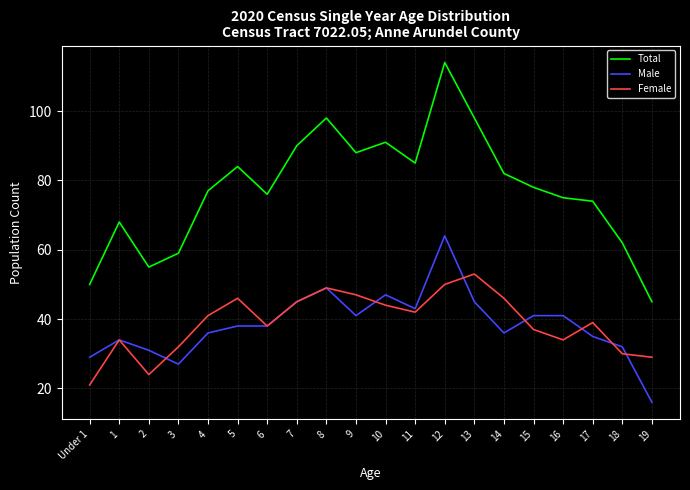

Rank the series by their maximum value, from highest to lowest.

Total, Male, Female